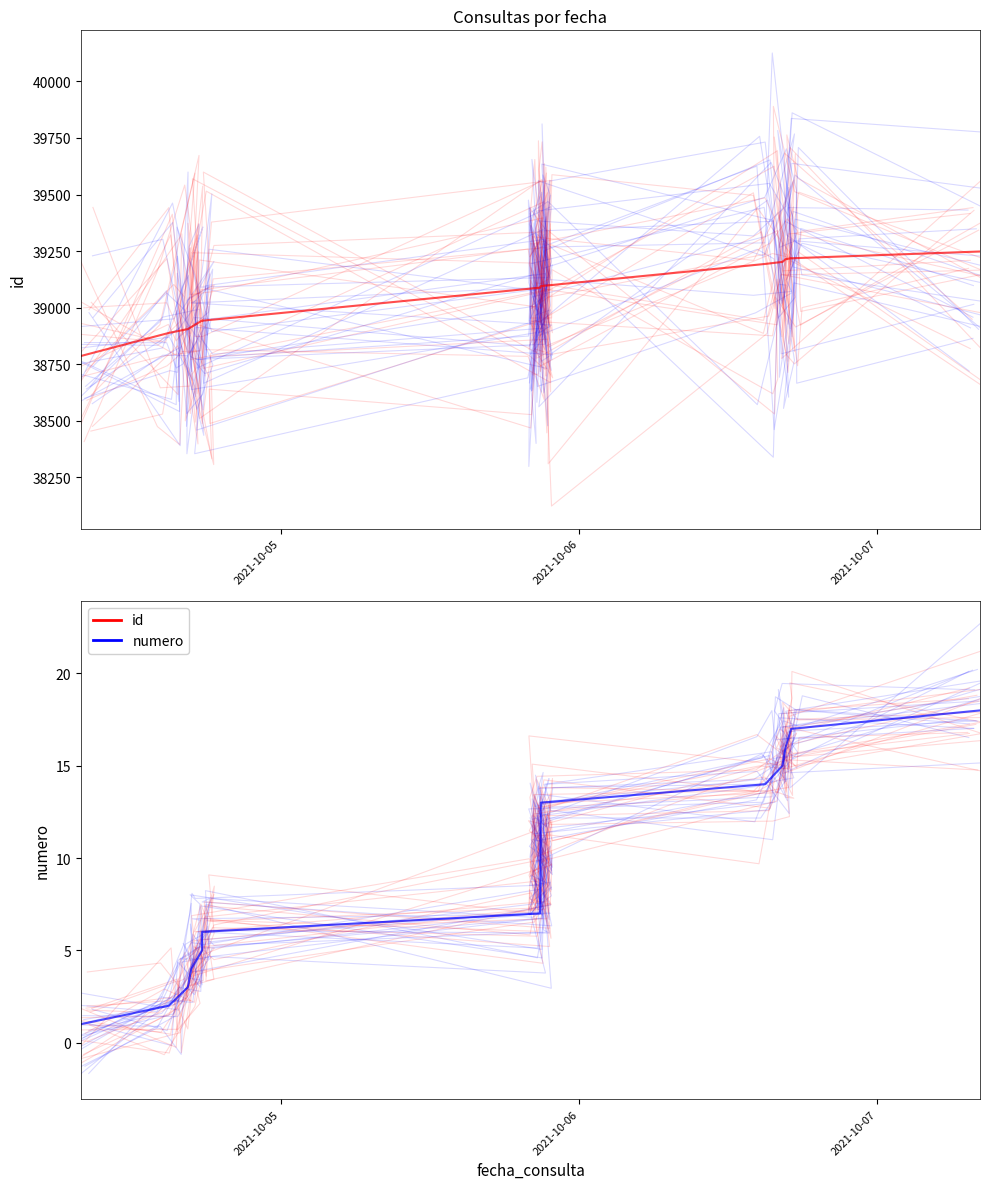

True or false: numero has more than 2 interior local peaks.

False